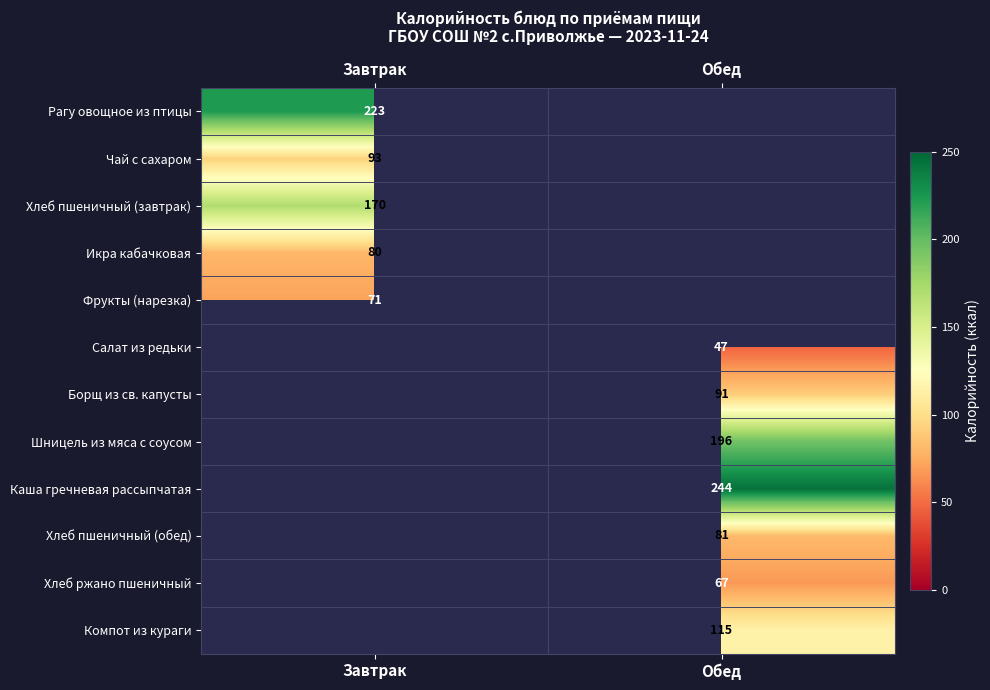

The Чай с сахаром series shows 145 at Завтрак. True or false?

False